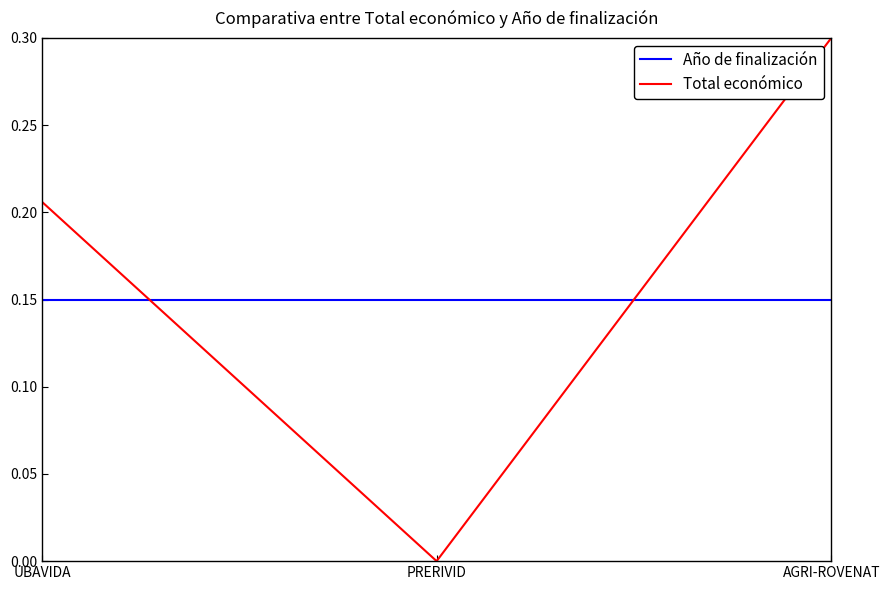

List the series in order of their overall mean, highest first.

Total económico, Año de finalización